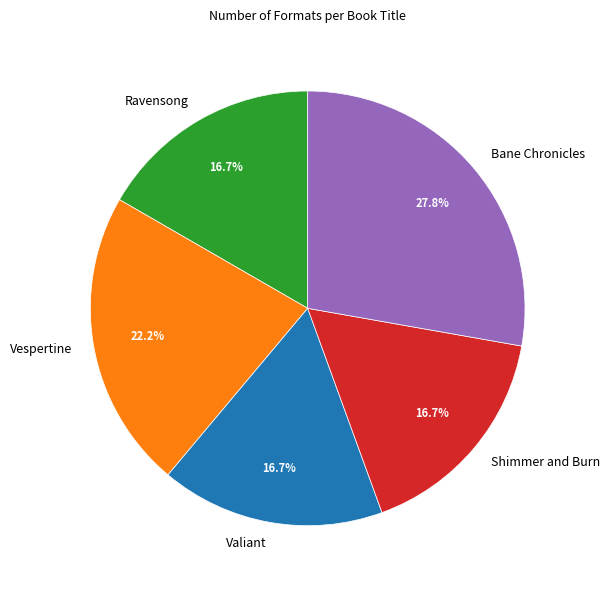

To the nearest percent, what is the difference between the largest and smallest slice percentages?

11%